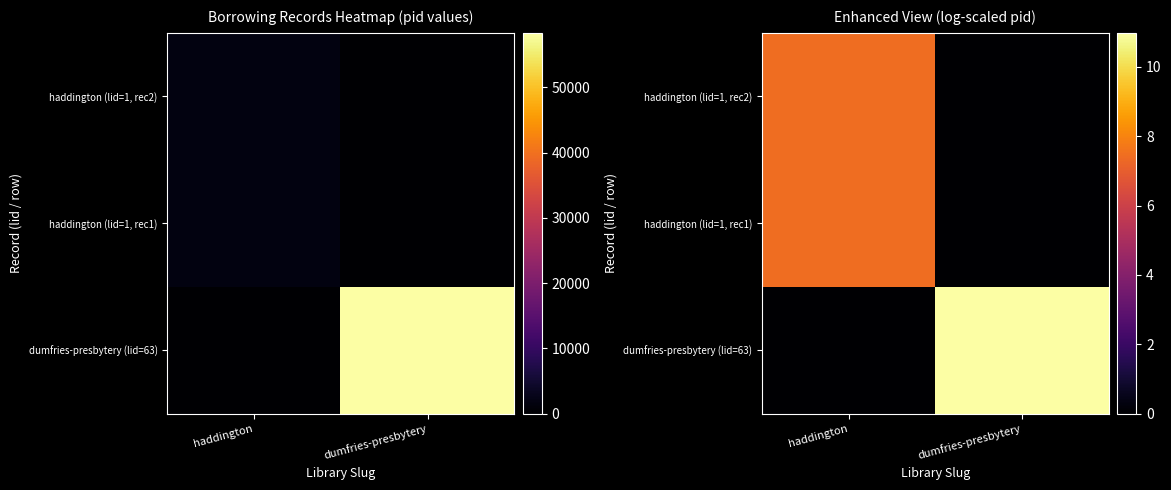

What is the maximum value shown in the chart?

11.0